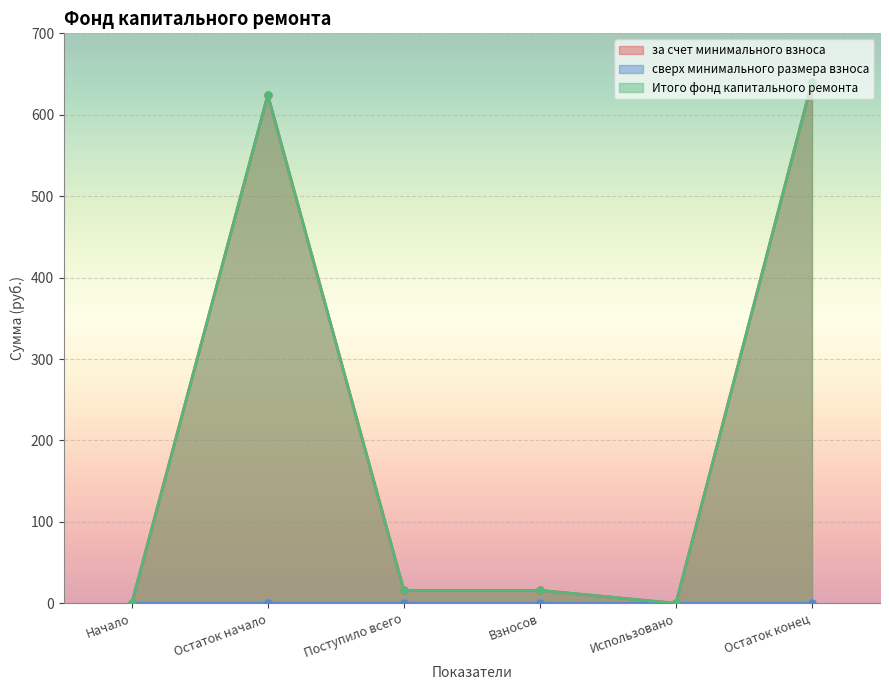

What is the value of the Итого фонд капитального ремонта point at the 6th from the left?

640.3